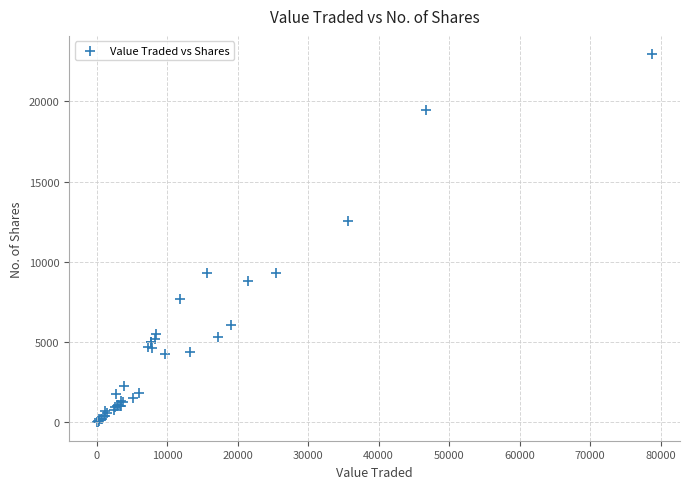

What Y value in the scatter plot is closest to 11473?

12548